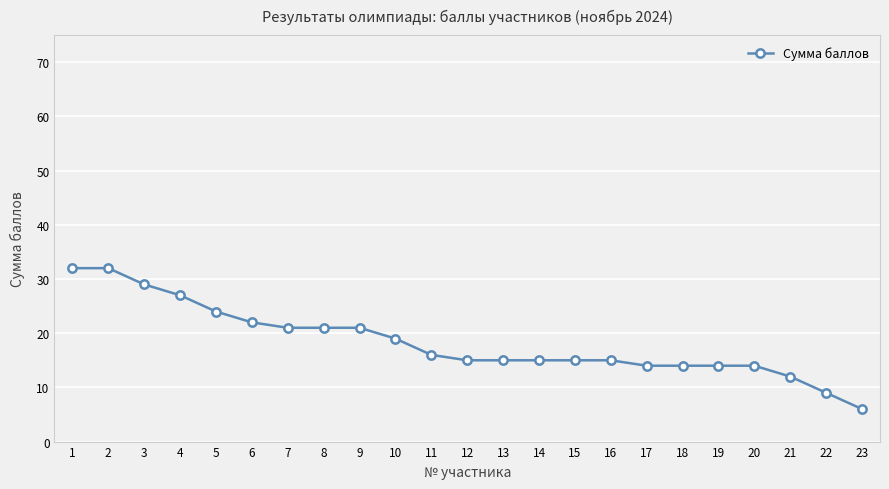

What is the greatest value displayed?

32